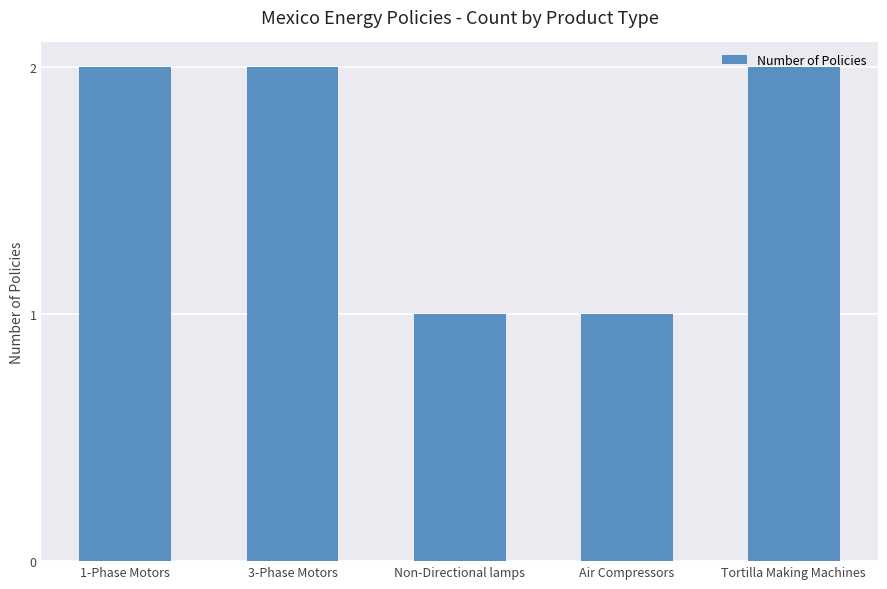

Reading left to right, transcribe all the data shown in this chart.

1-Phase Motors=2	3-Phase Motors=2	Non-Directional lamps=1	Air Compressors=1	Tortilla Making Machines=2